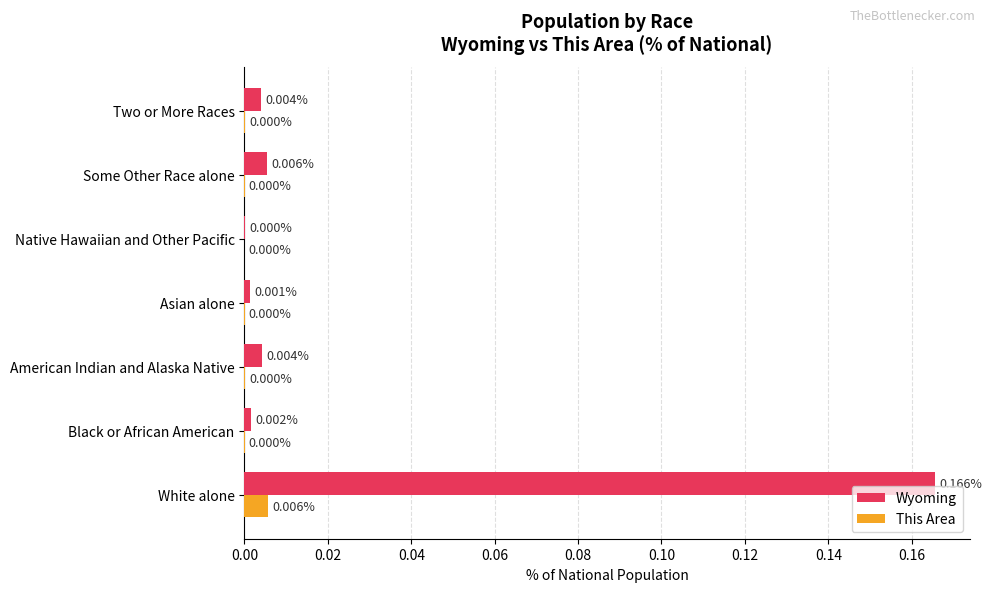

Is the value of This Area at Native Hawaiian and Other Pacific greater than the value of Wyoming at Two or More Races?

No